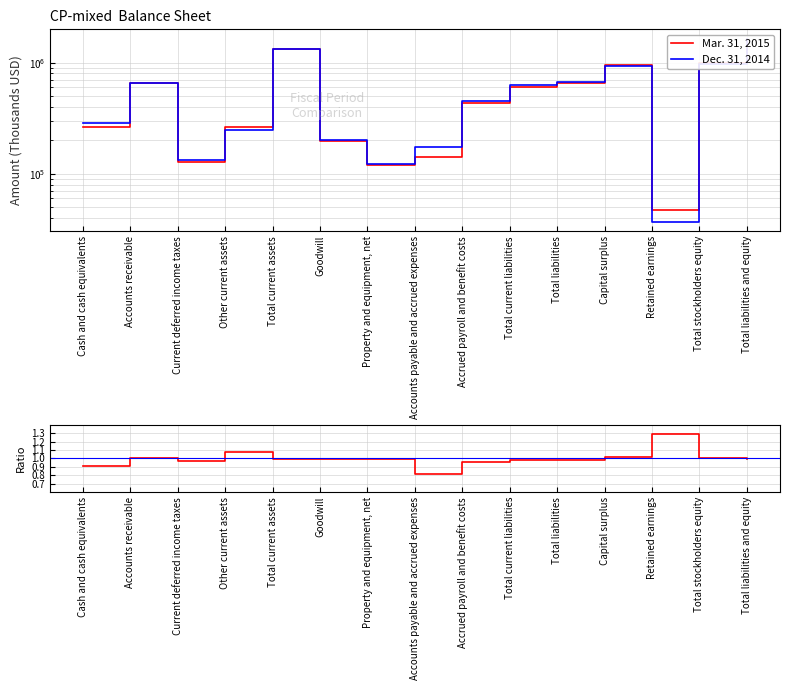

Which series has the widest spread of values?

Dec. 31, 2014